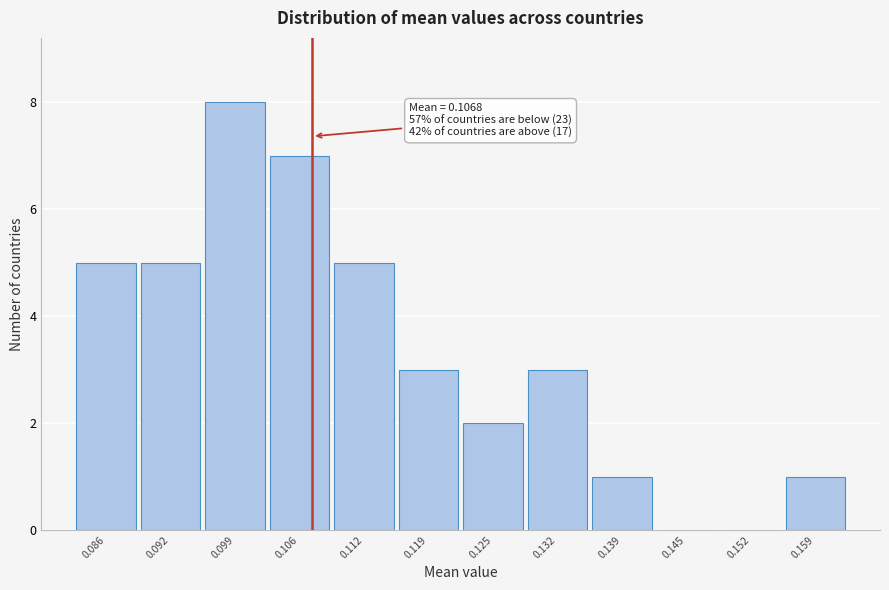

Over which range of the x-axis is the bar tallest?

0.096 to 0.102